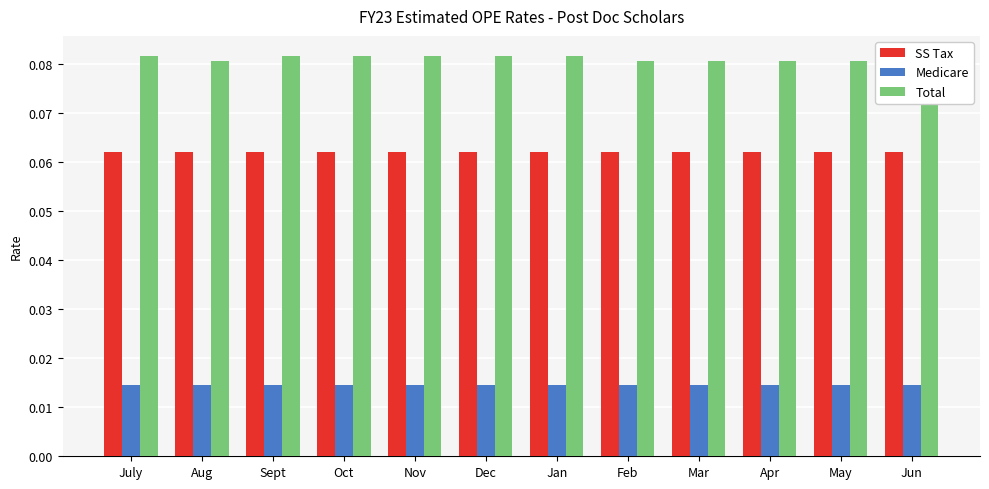

What is the difference between the highest and lowest values at Oct?

0.1